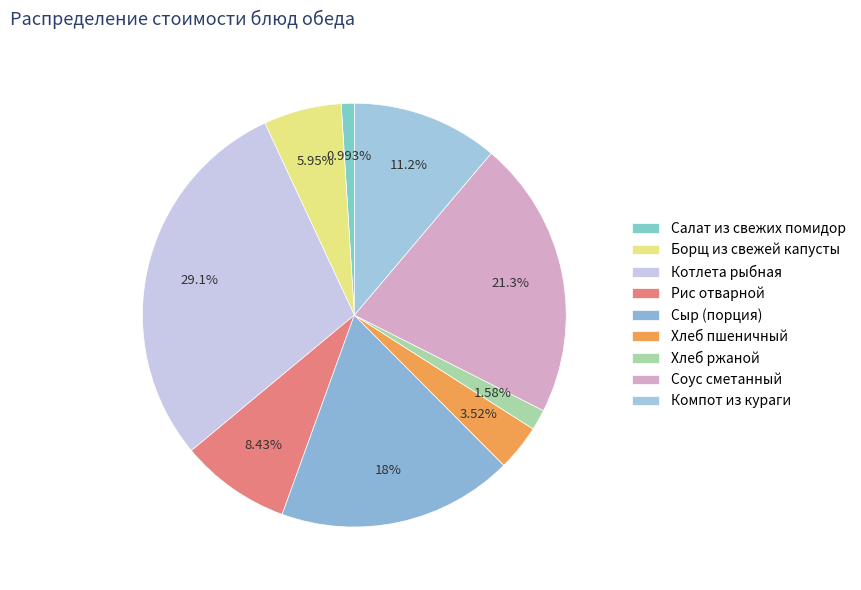

The Котлета рыбная slice represents 29% of the pie. True or false?

True